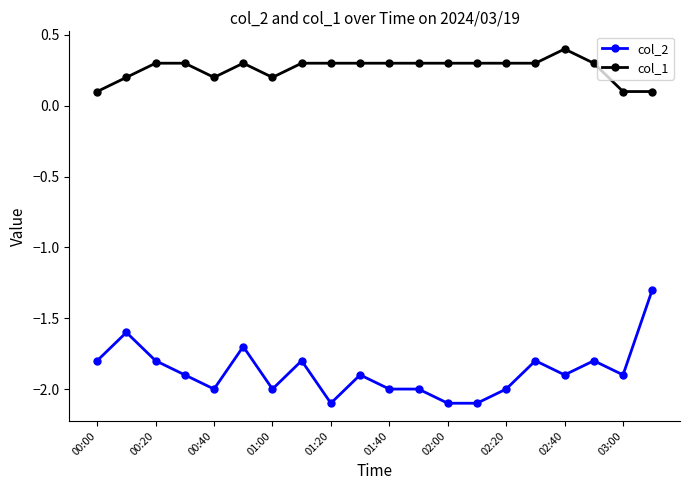

Count the col_2 values in the range -2 to -1.

17